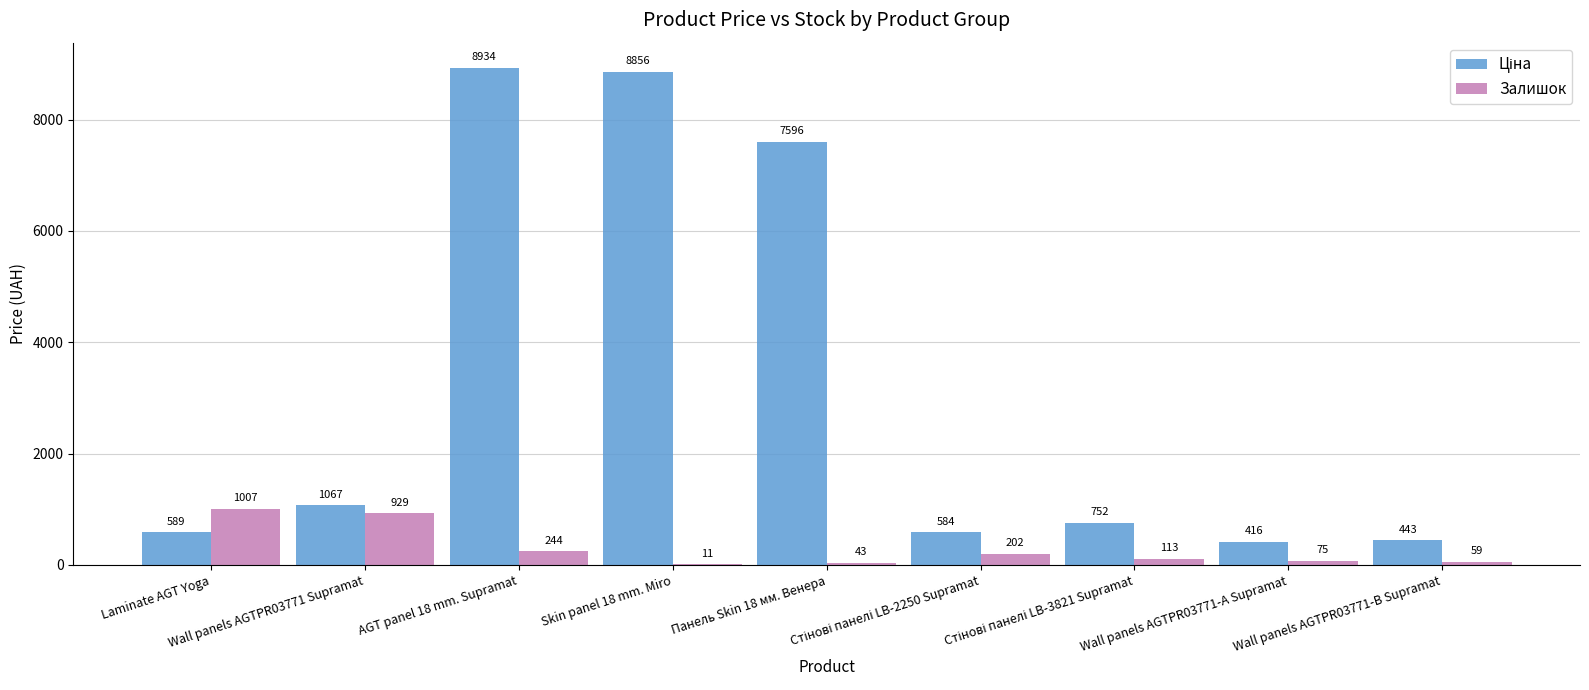

What is the highest value of the Залишок series?

1007.0